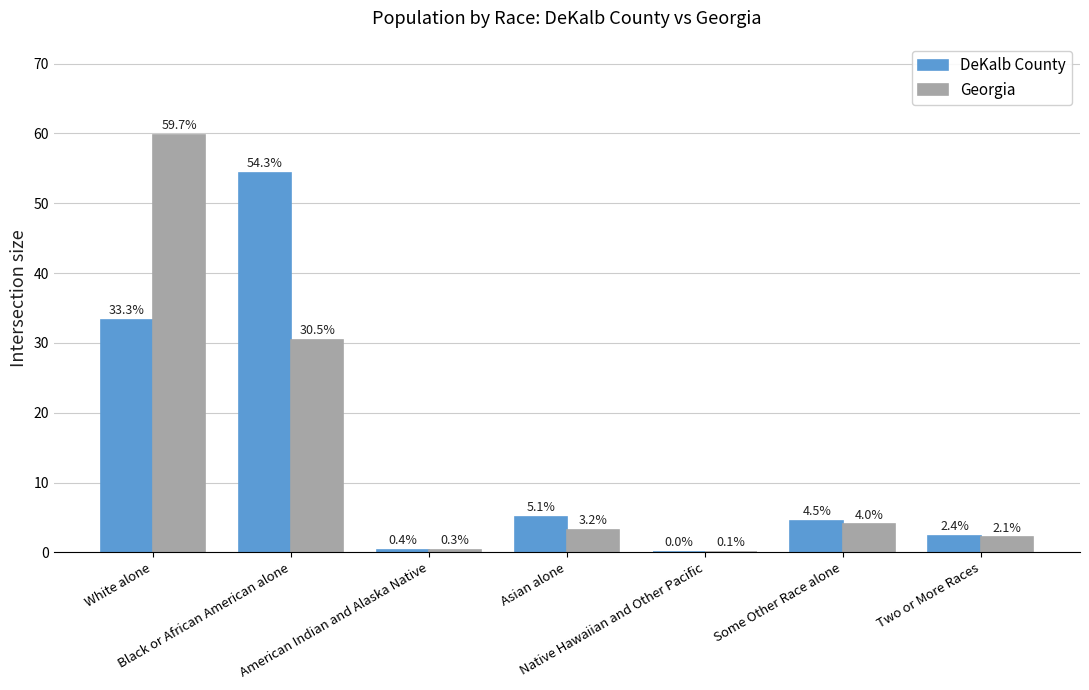

What are all the series names shown in the legend?

DeKalb County, Georgia